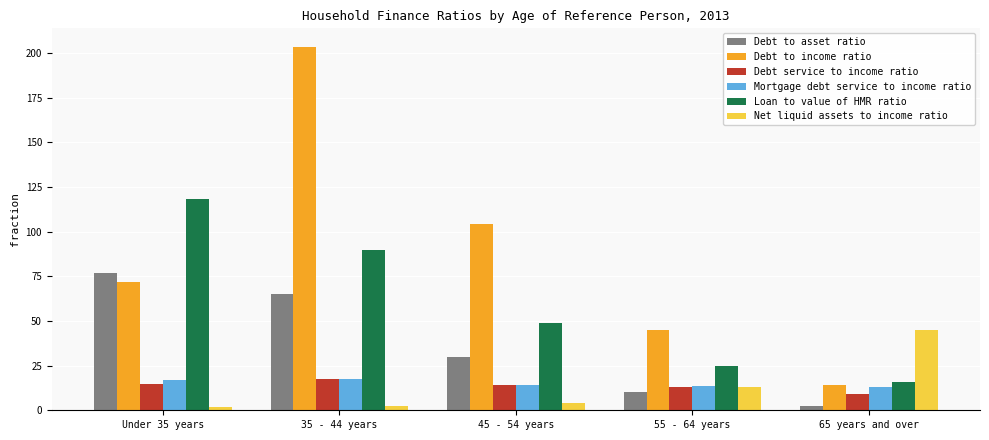

Is it true that Debt to asset ratio equals 10.2 at 55 - 64 years?

True